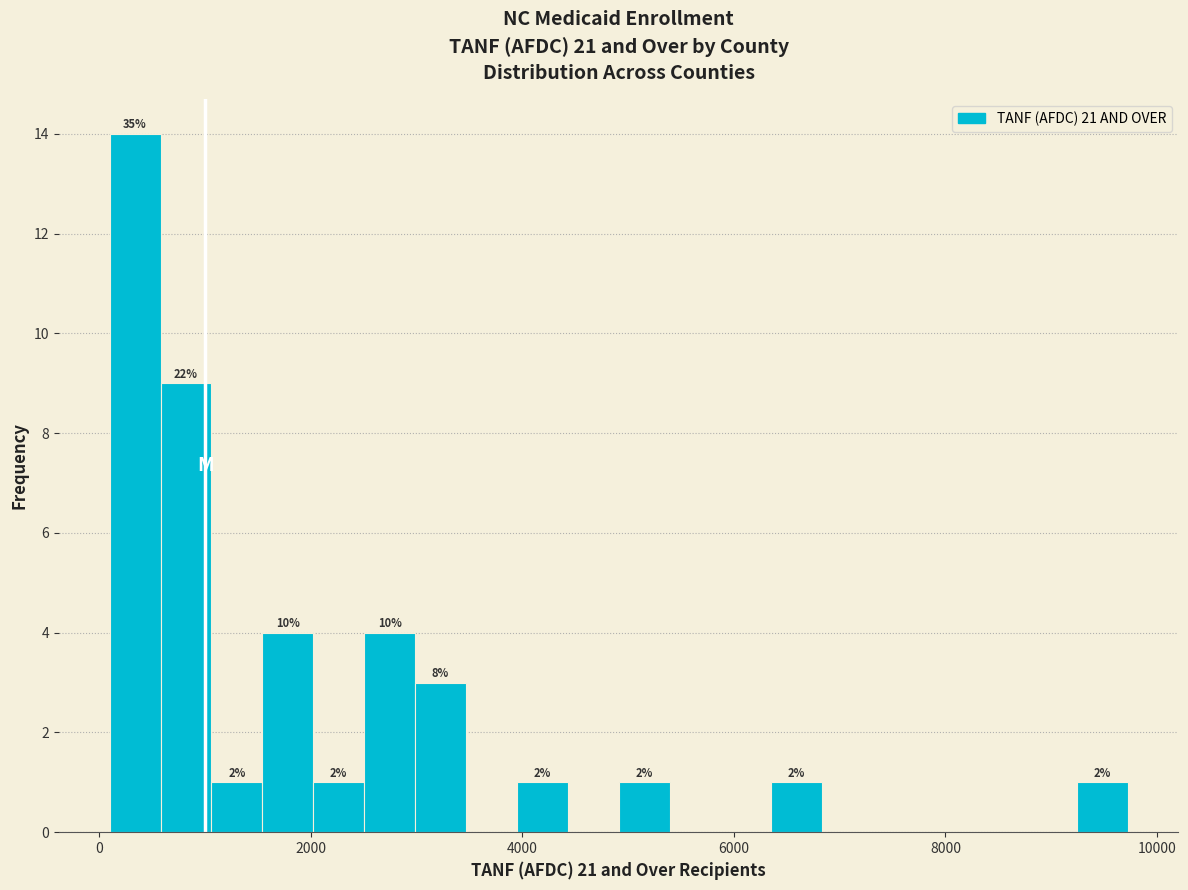

Read against the x-axis, roughly where is the centre of the tallest bar?

400